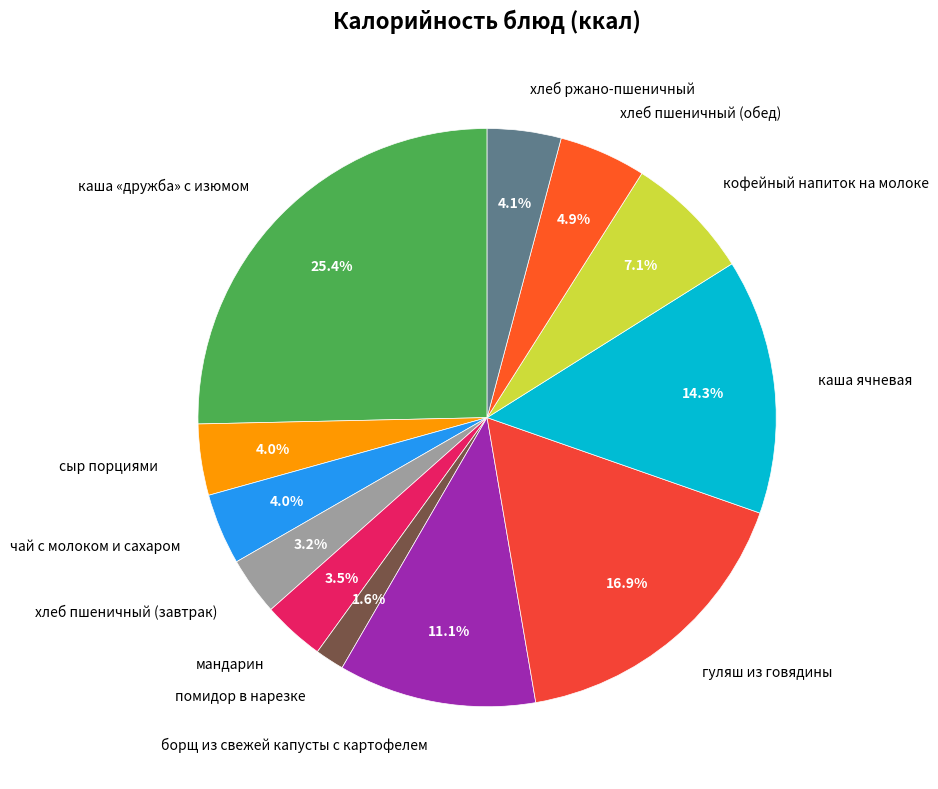

Which has a higher value, каша ячневая or мандарин?

каша ячневая